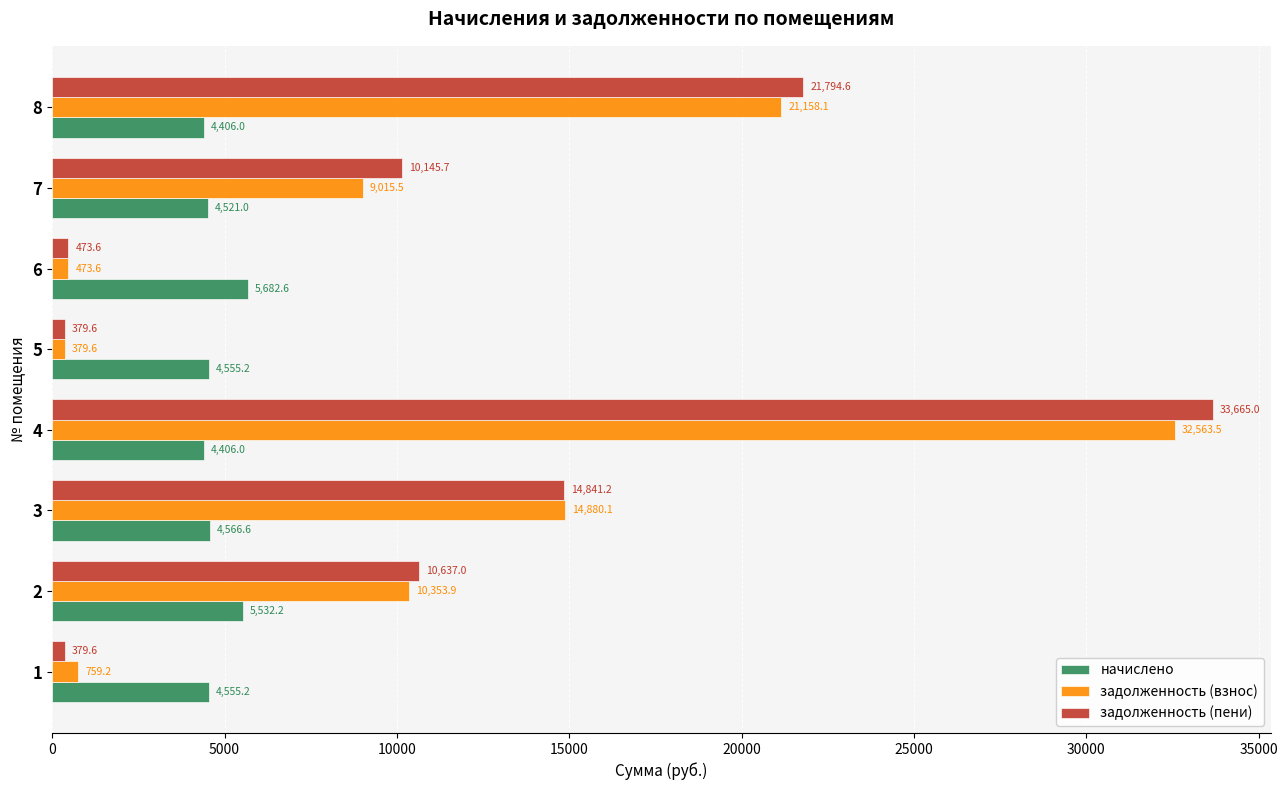

Which series has the widest spread of values?

задолженность (пени)